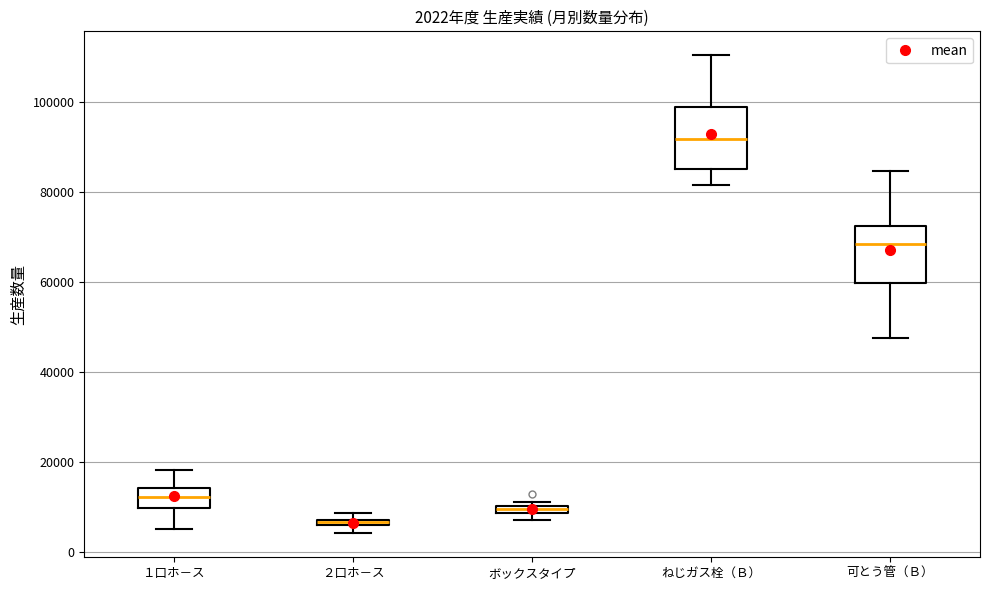

Which box's median line is the highest?

ねじガス栓（Ｂ）